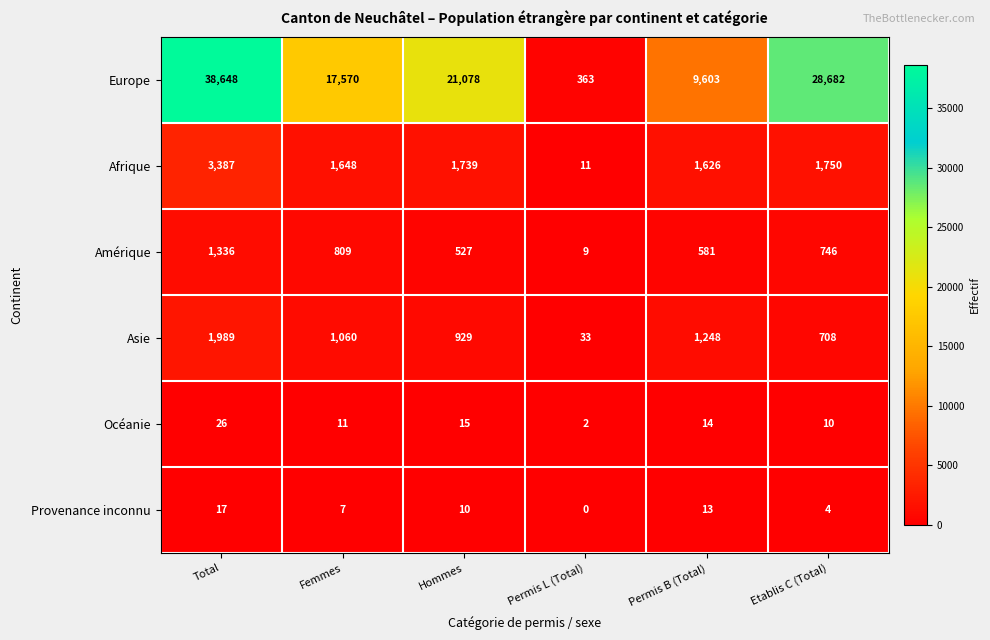

What is the difference between the Provenance inconnu values at Etablis C (Total) and Total?

13